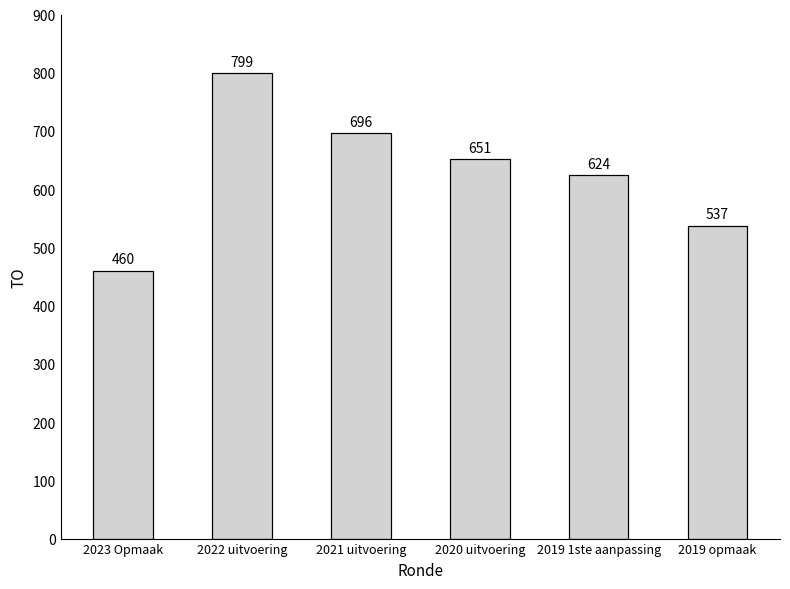

True or false: the data shows 696 at 2021 uitvoering.

True